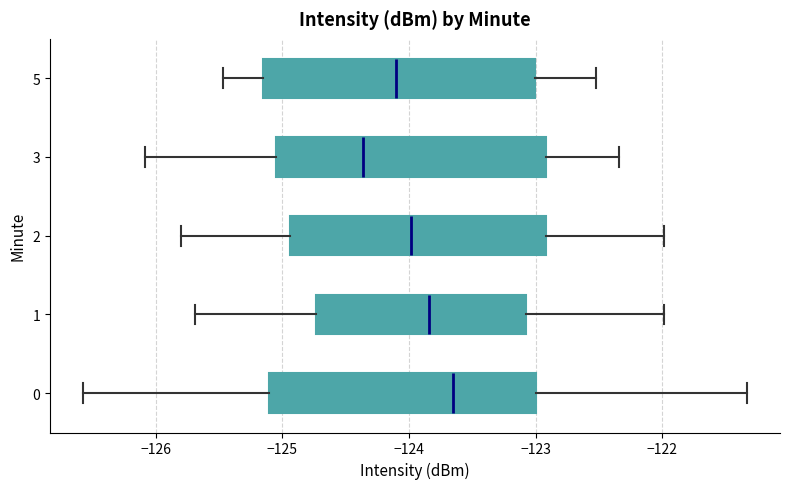

Which box's median line is the furthest to the right?

0